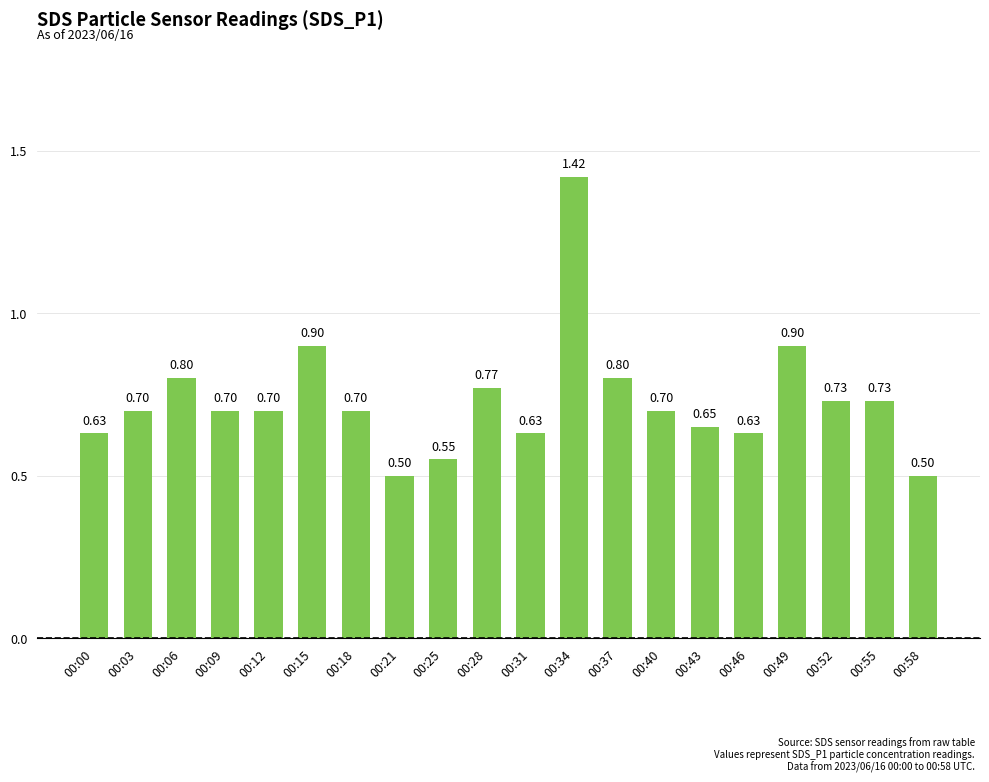

Which has a higher value, 00:43 or 00:21?

00:43